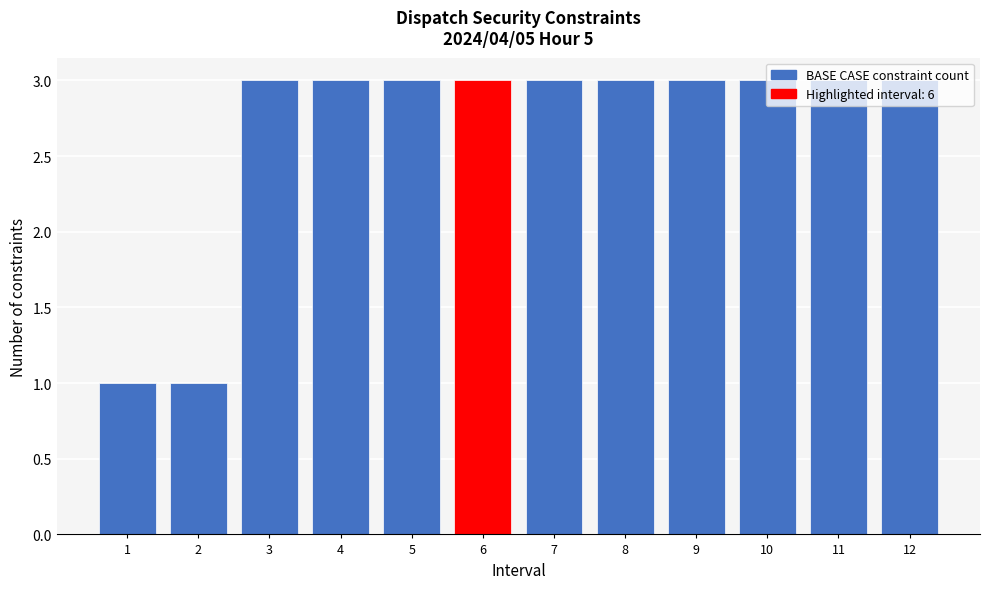

What is the sum of all values?

32